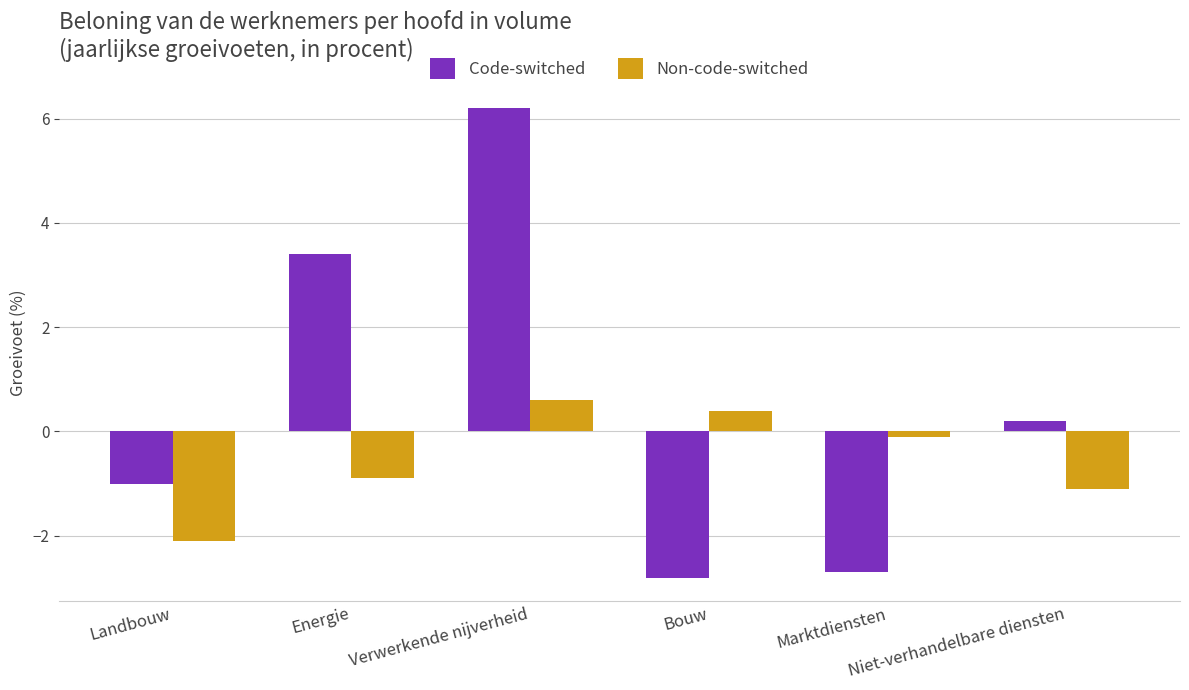

Which series has the largest range (max minus min)?

Code-switched